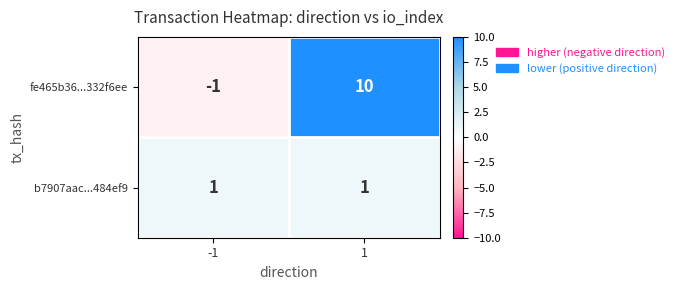

Reading left to right, transcribe all the data shown in this chart.

fe465b36...332f6ee: -1=-1	1=10
b7907aac...484ef9: -1=1	1=1